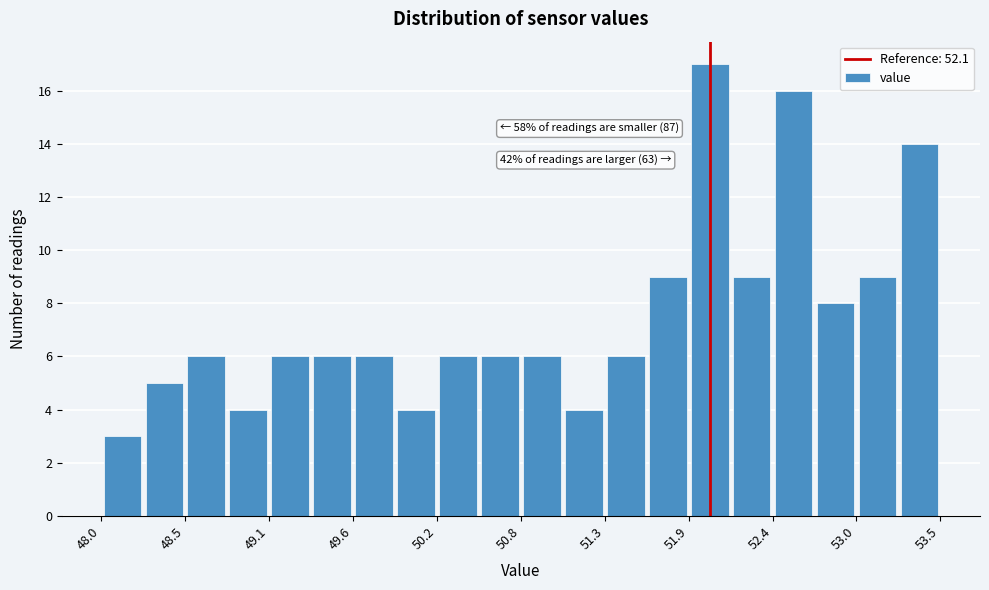

Read against the x-axis, roughly where is the centre of the tallest bar?

52.0